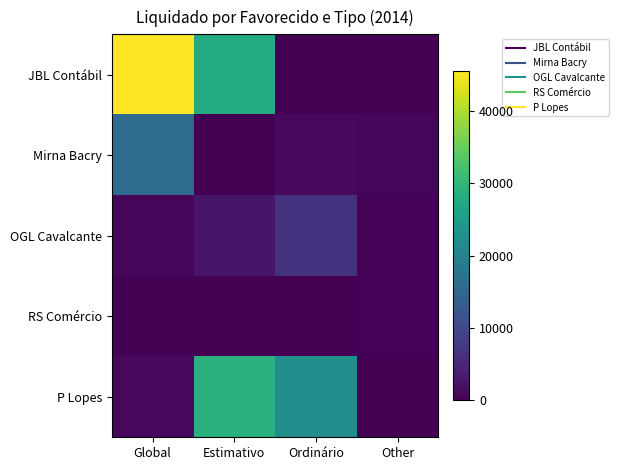

Which series changed the most between Ordinário and Other?

P Lopes